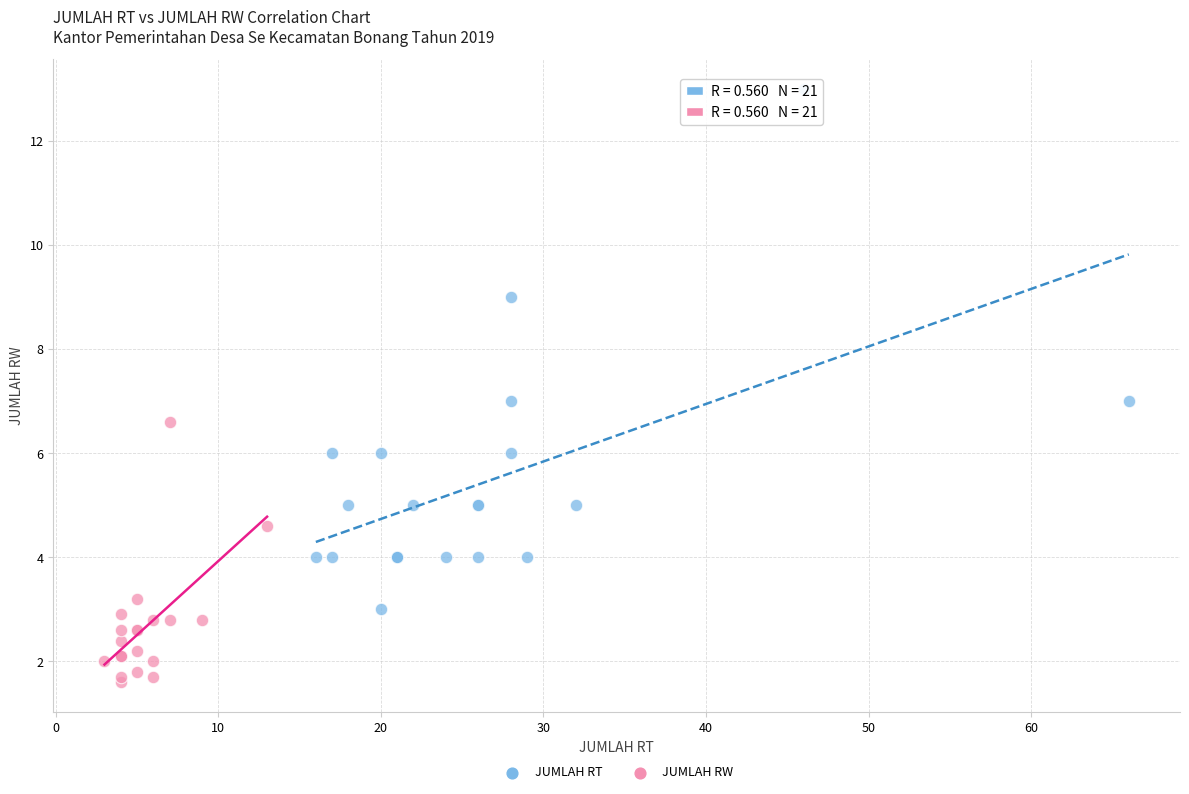

Which series has the largest Y range (max minus min)?

JUMLAH RT